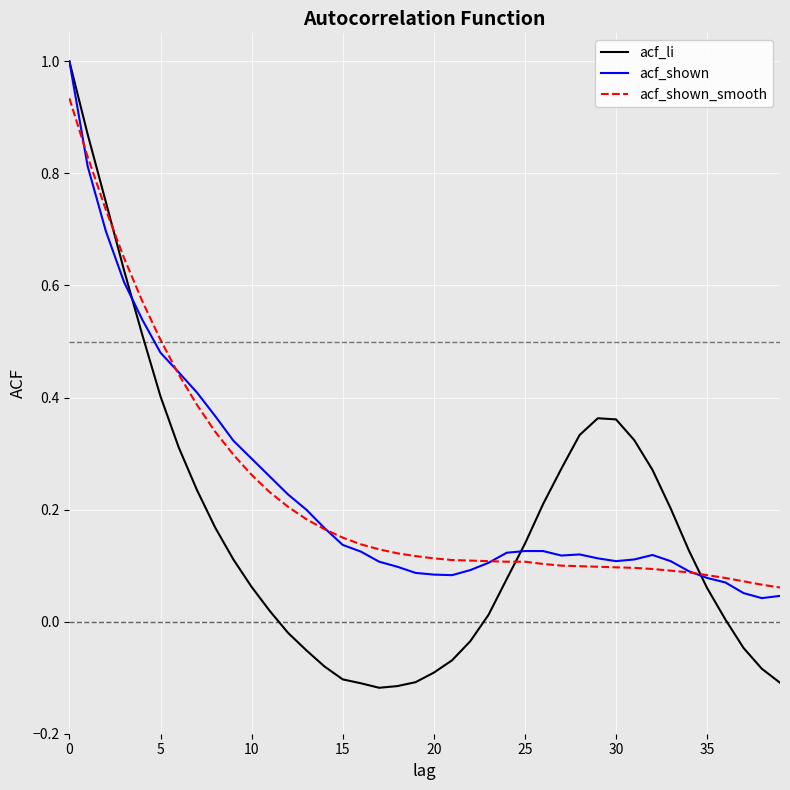

Which series has the largest range (max minus min)?

acf_li